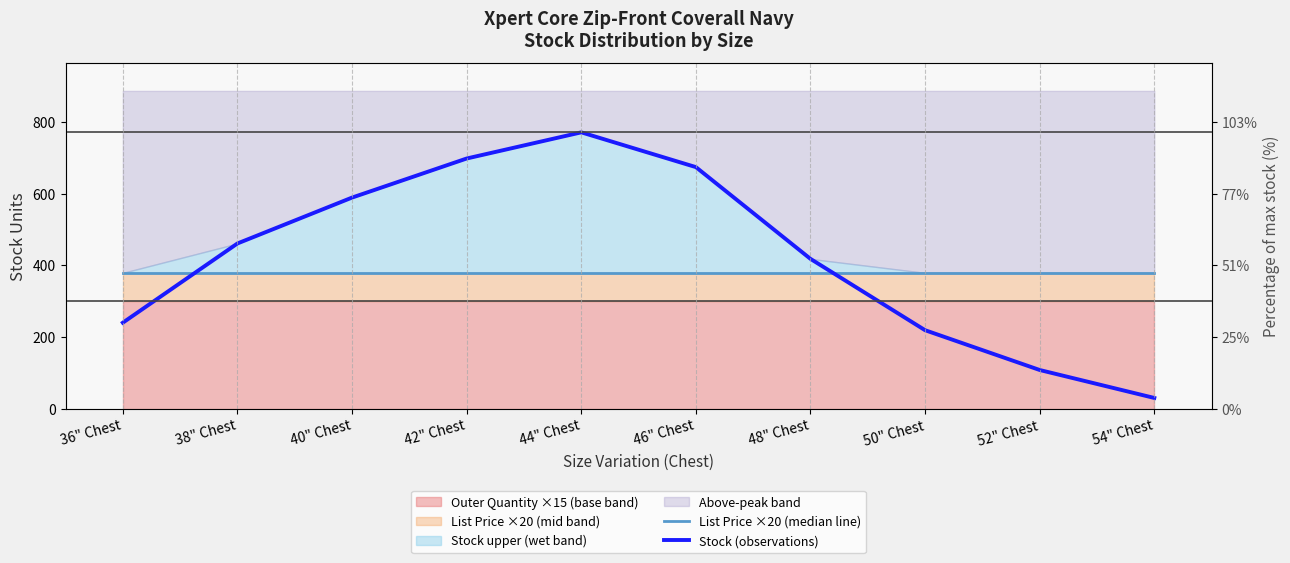

Is it true that List Price ×20 (median line) equals 249 at 54" Chest?

False